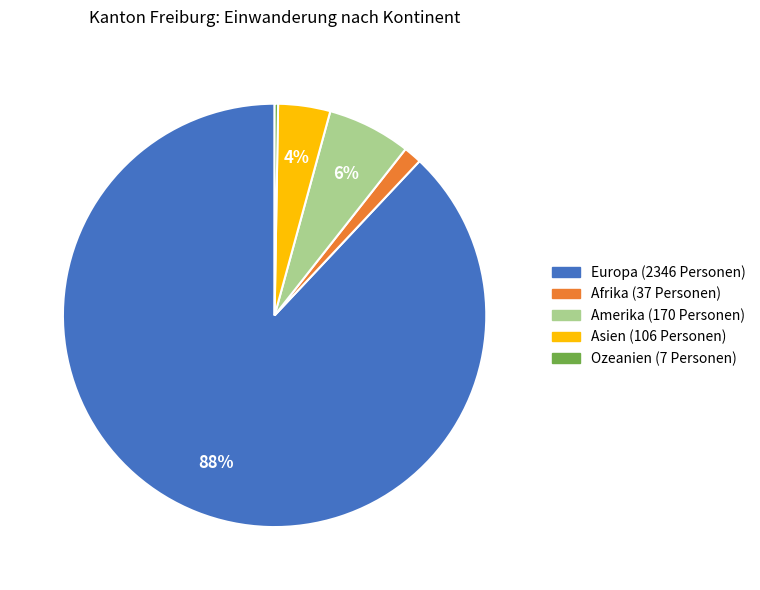

To the nearest percent, what is the average slice percentage?

20%